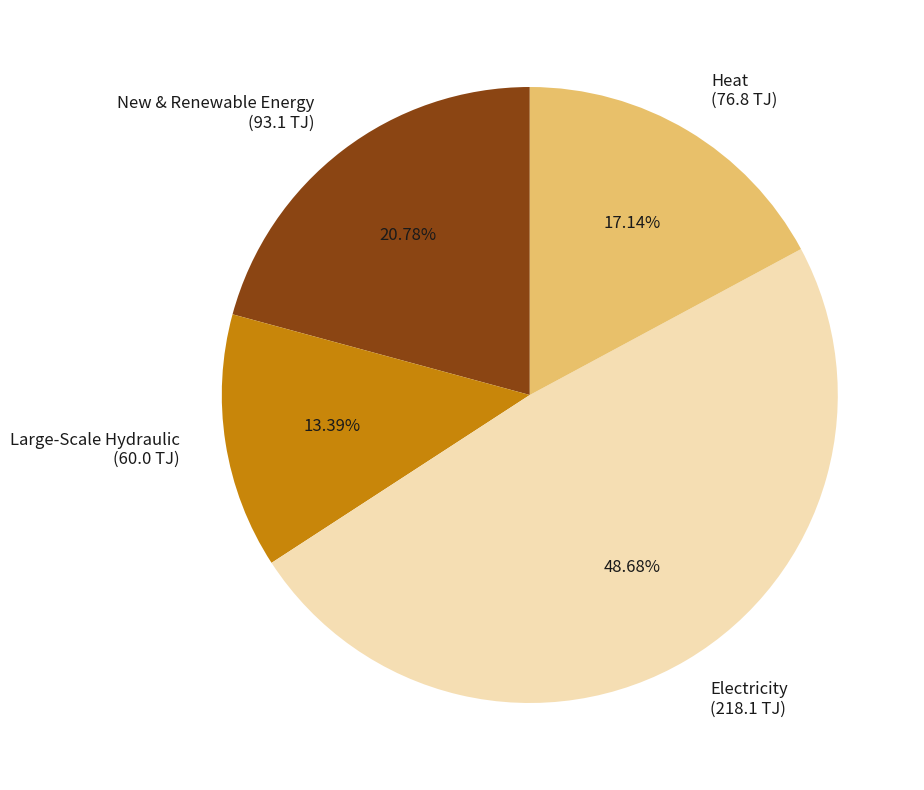

What is the largest slice in the pie chart?

Electricity